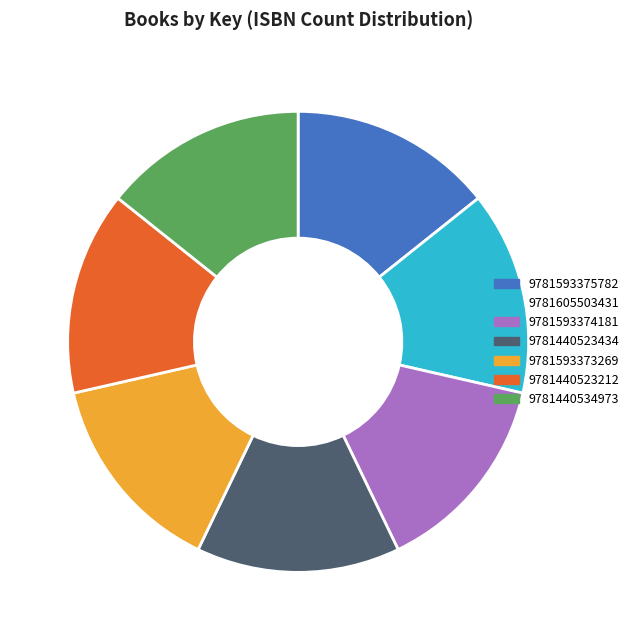

Approximately how many times larger is the value at 9781440523434 compared to 9781440534973?

1.0